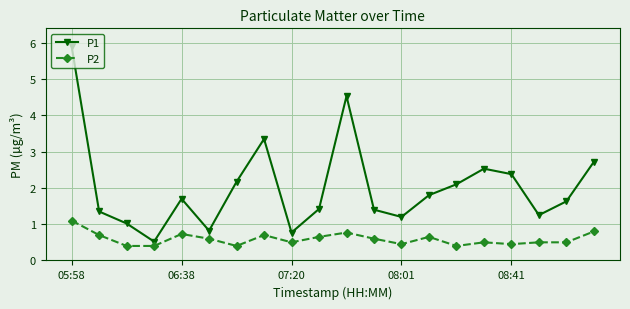

Is this an area chart (filled region under the line)?

No